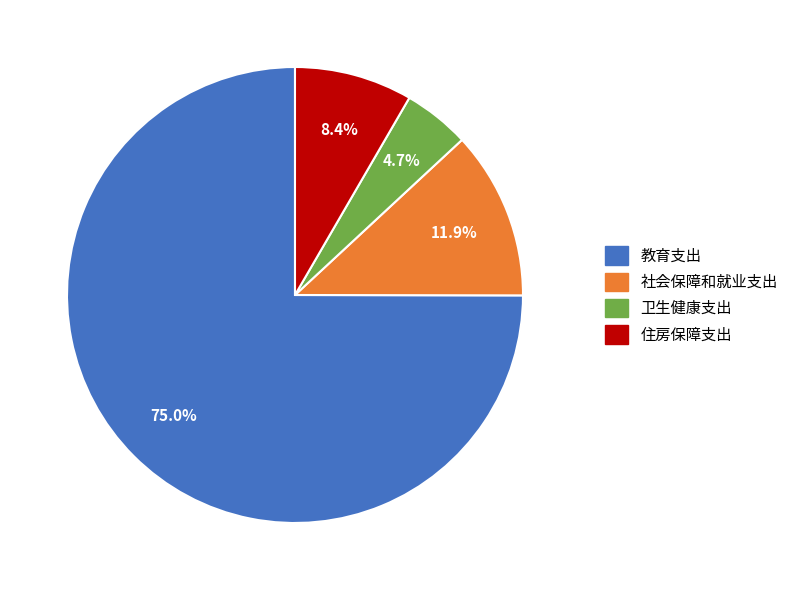

The 教育支出 slice represents 70% of the pie. True or false?

False